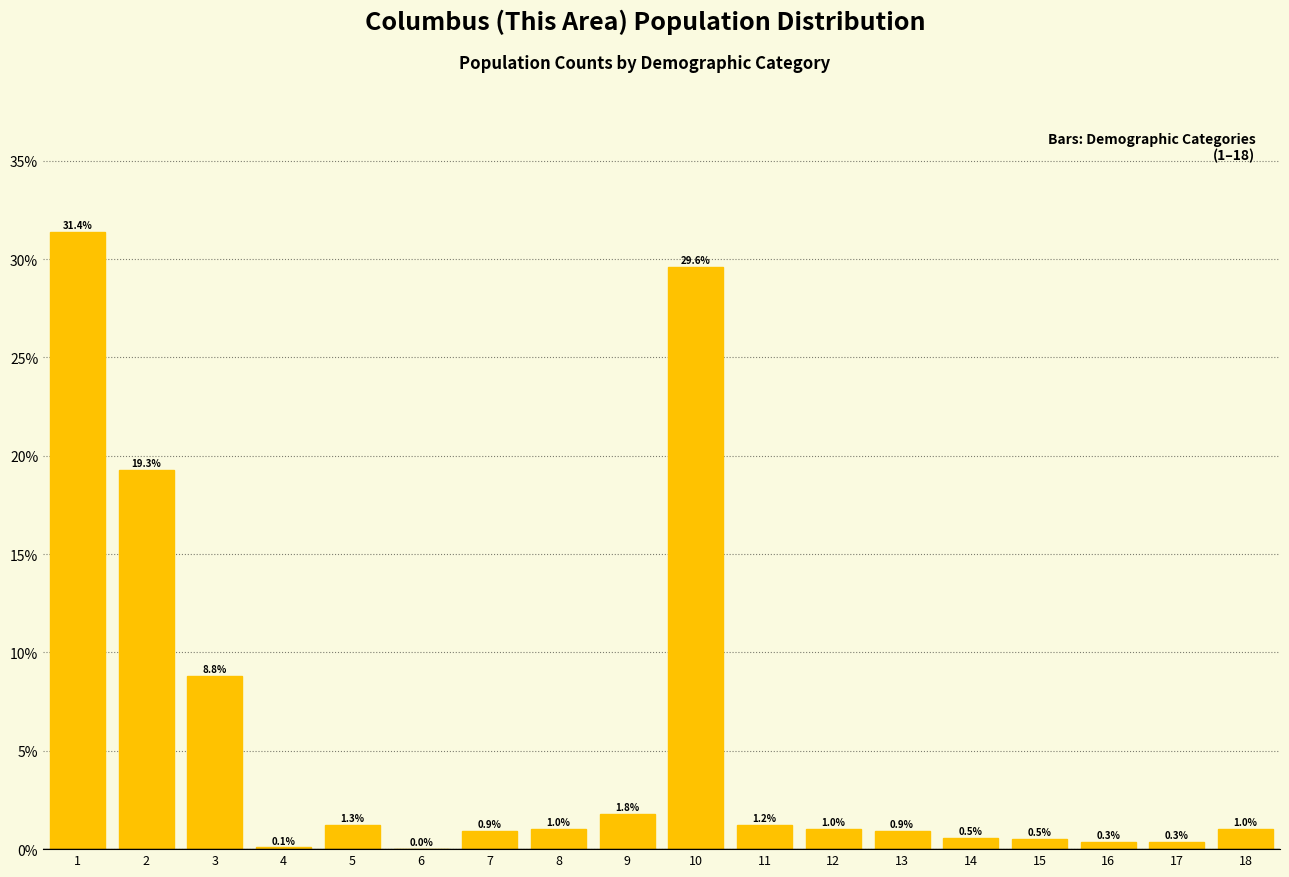

What is the sum of the values at 18 and 11?

2.2